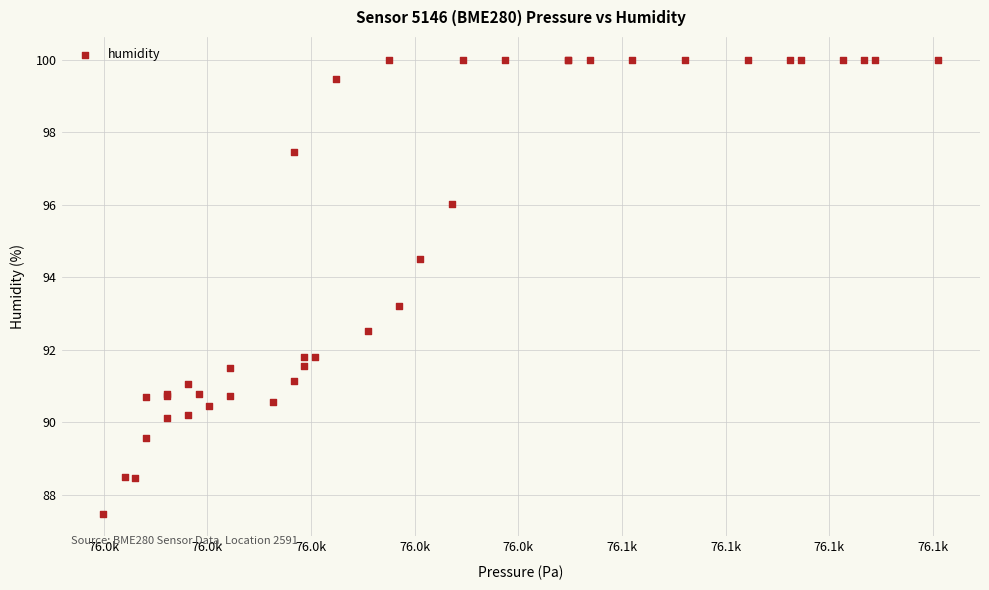

What Y value in the scatter plot is closest to 93?

93.2